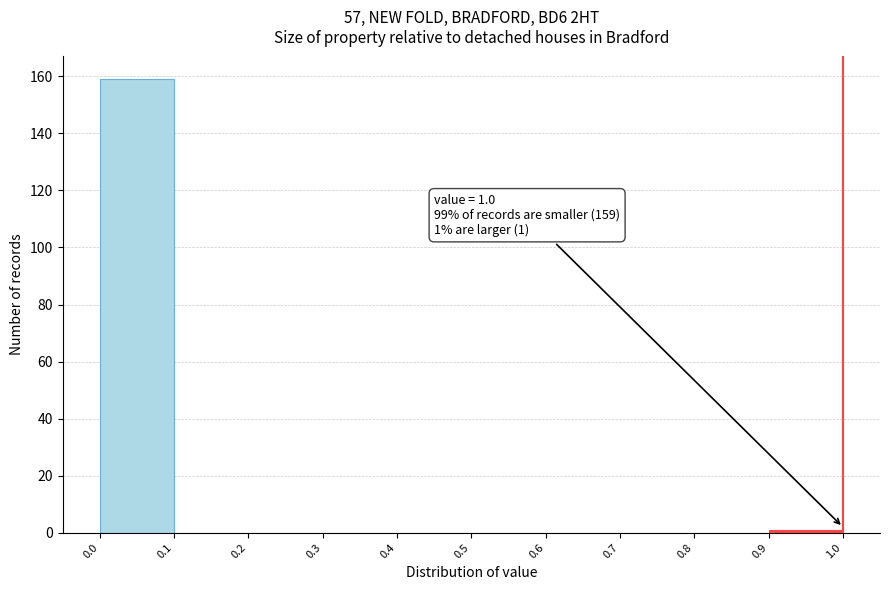

Over which range of the x-axis is the bar tallest?

0.0 to 0.1